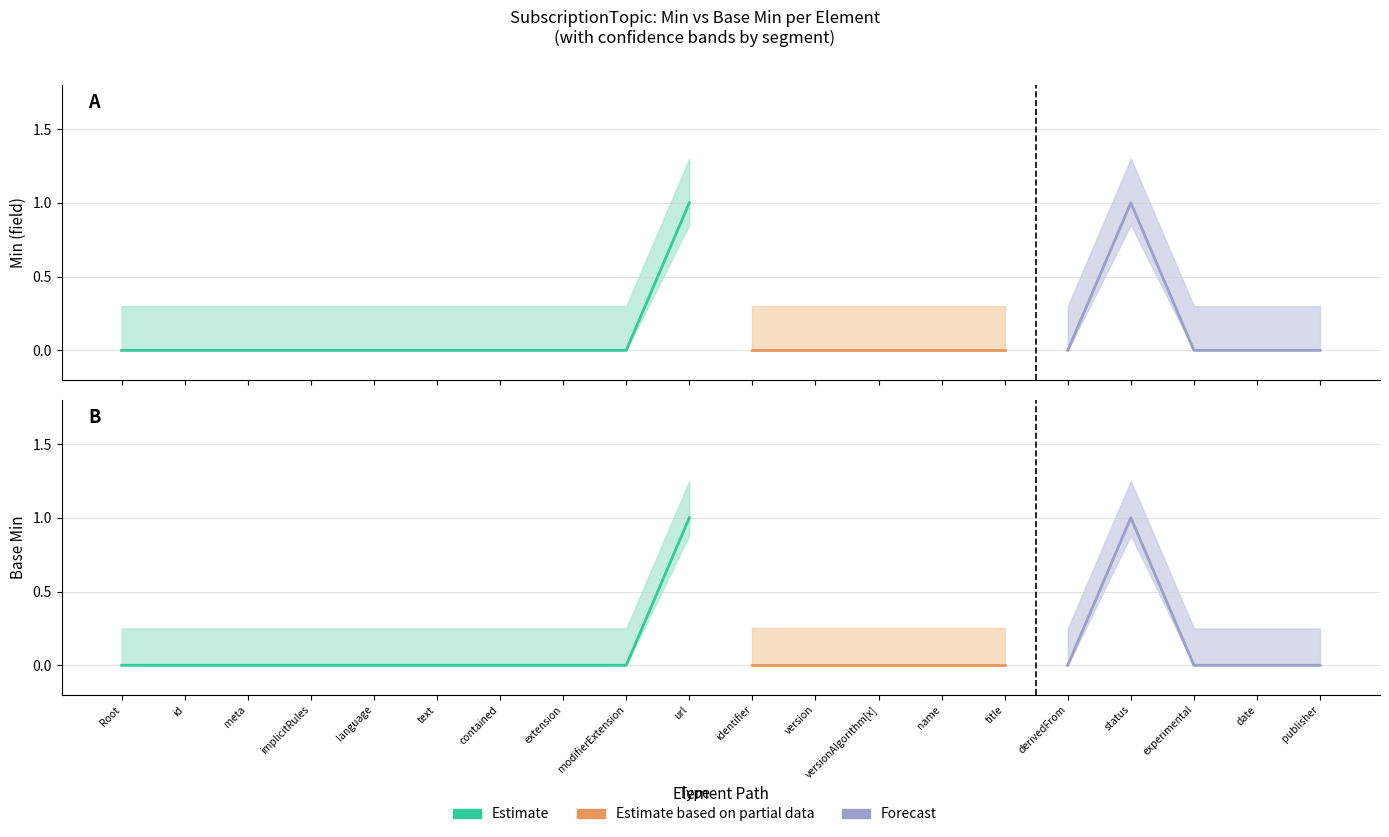

How many values in the Base Min series exceed 0?

2